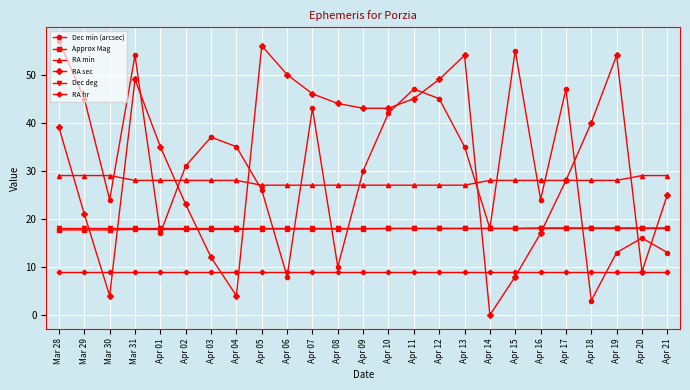

Where do Dec deg and RA sec first cross each other?

Mar 29 and Mar 30